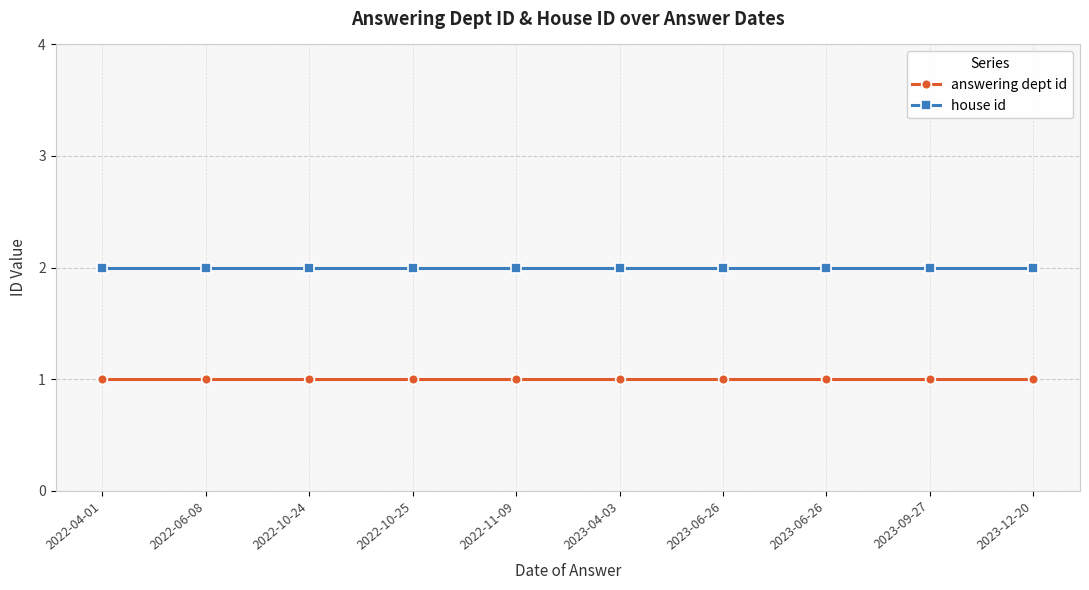

Reading right to left, transcribe all the data shown in this chart.

answering dept id: 1	1	1	1	1	1	1	1	1	1
house id: 2	2	2	2	2	2	2	2	2	2